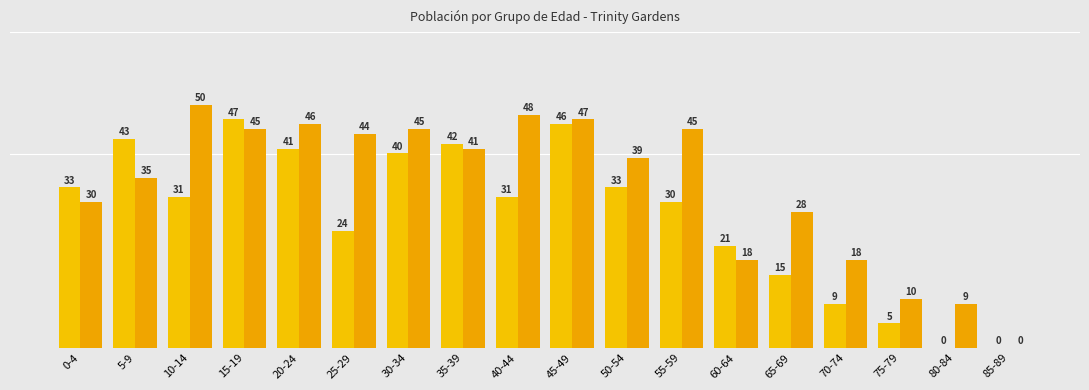

What value does the Females series have at 35-39?

41